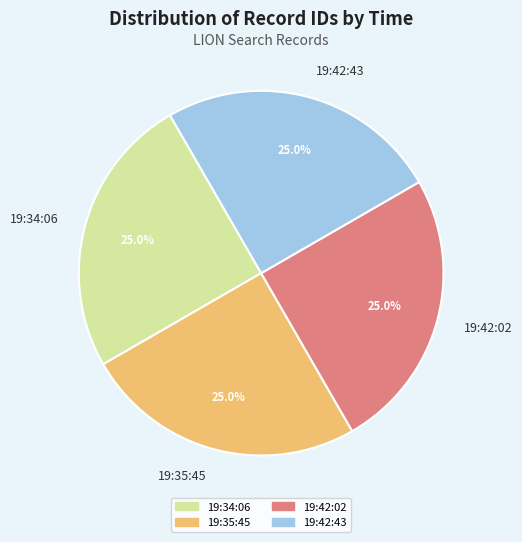

What percentage is the 19:34:06 slice, to the nearest percent?

25%